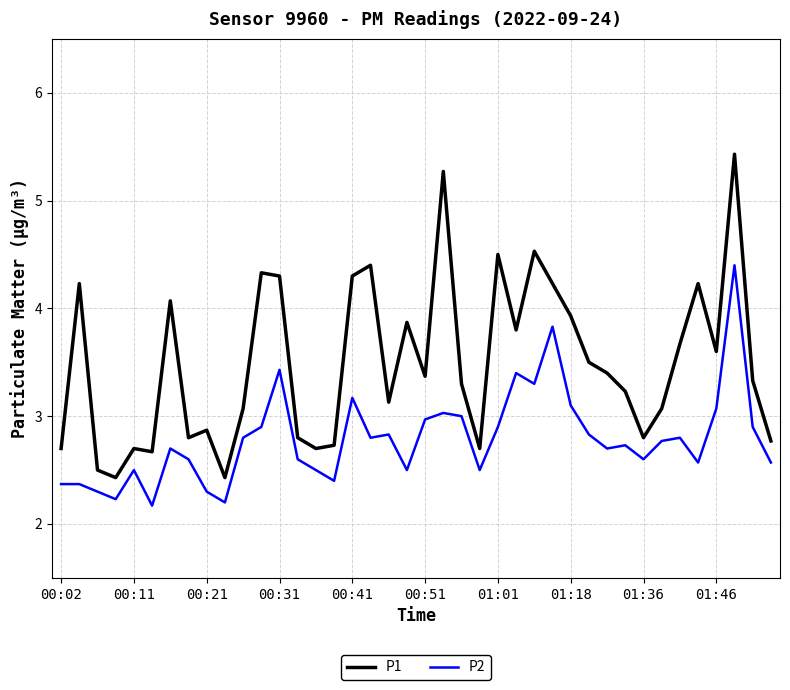

Which series has the largest total across all categories?

P1